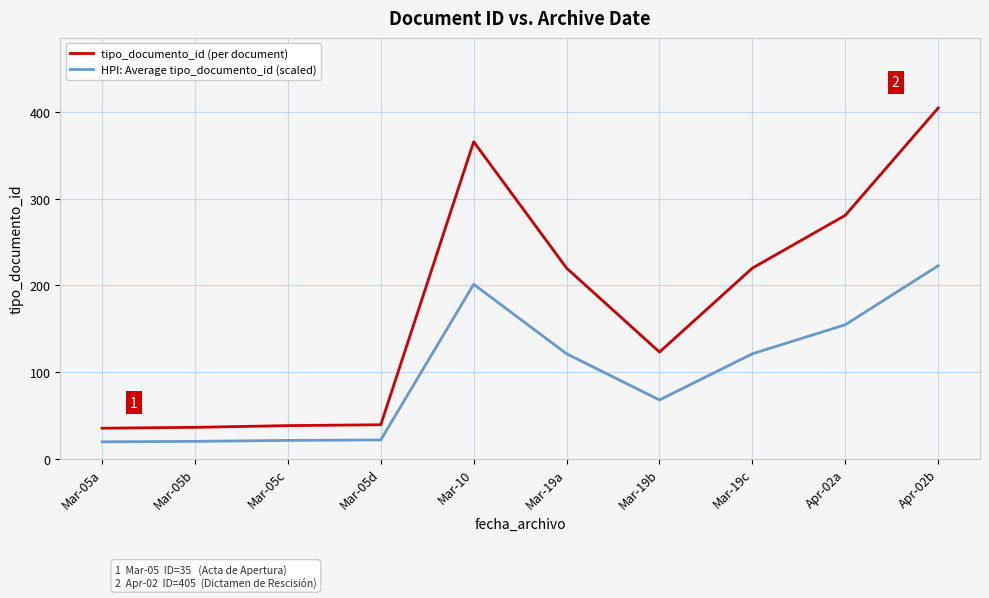

True or false: tipo_documento_id (per document) and HPI: Average tipo_documento_id (scaled) cross at least once.

False